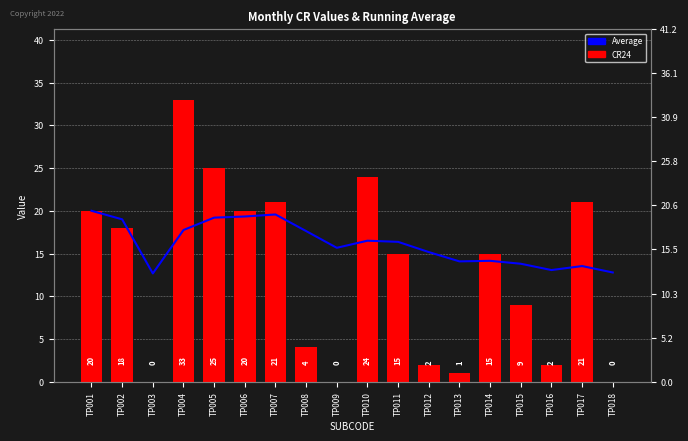

How many positive values does the CR24 series have?

15